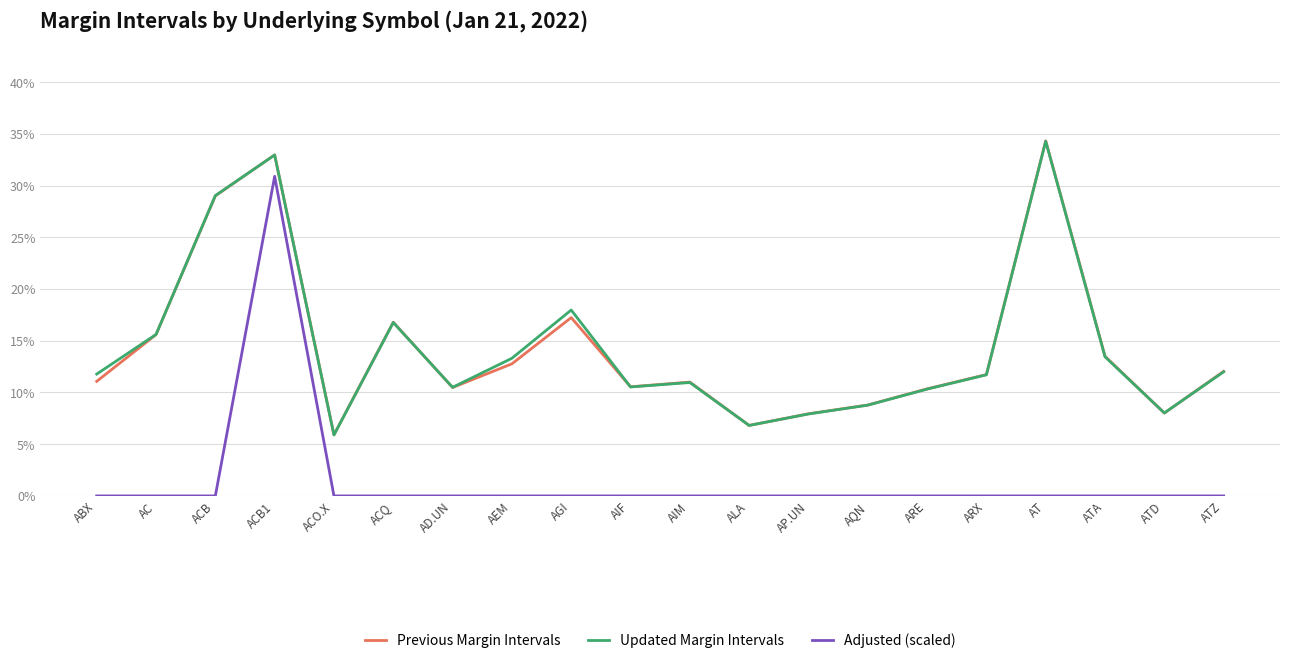

What is the average value of the Previous Margin Intervals series?

0.1